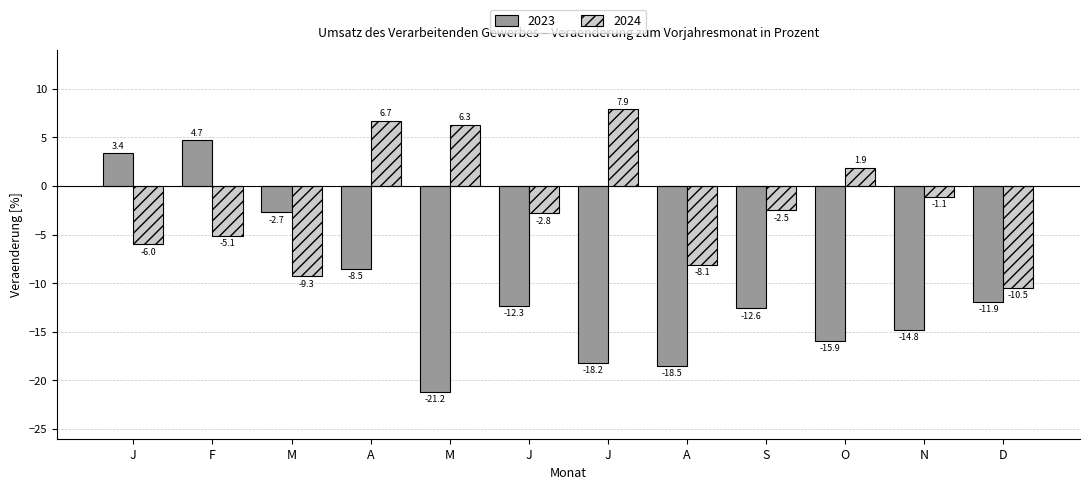

Which series changed the most between N and D?

2024